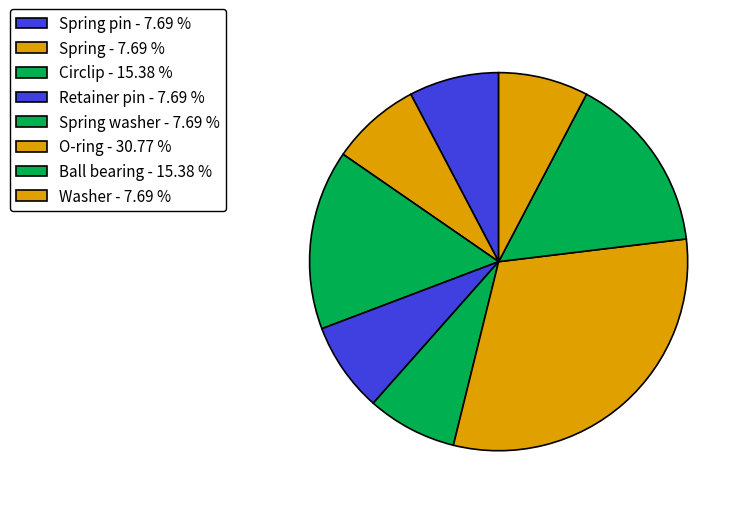

Count the number of slices in the pie.

8